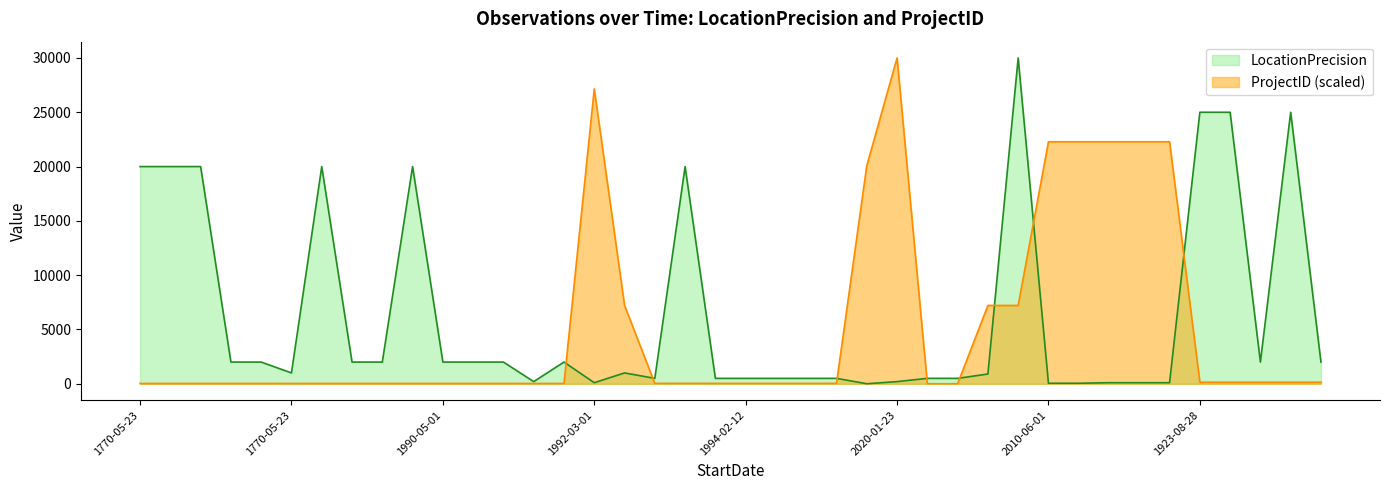

What is the spread (max minus min) of values at 1992-04-01?

1970.0